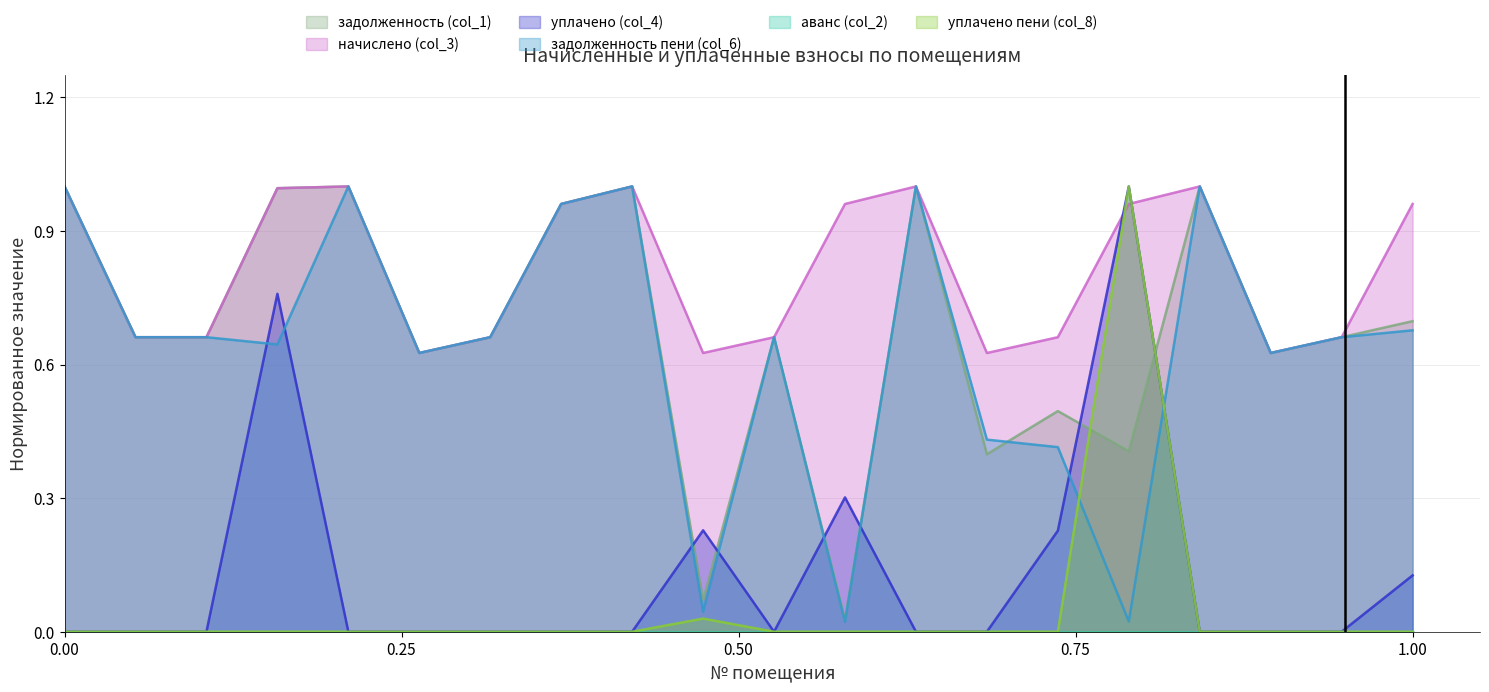

Is it true that уплачено пени (col_8) equals -0.7 at 2?

False